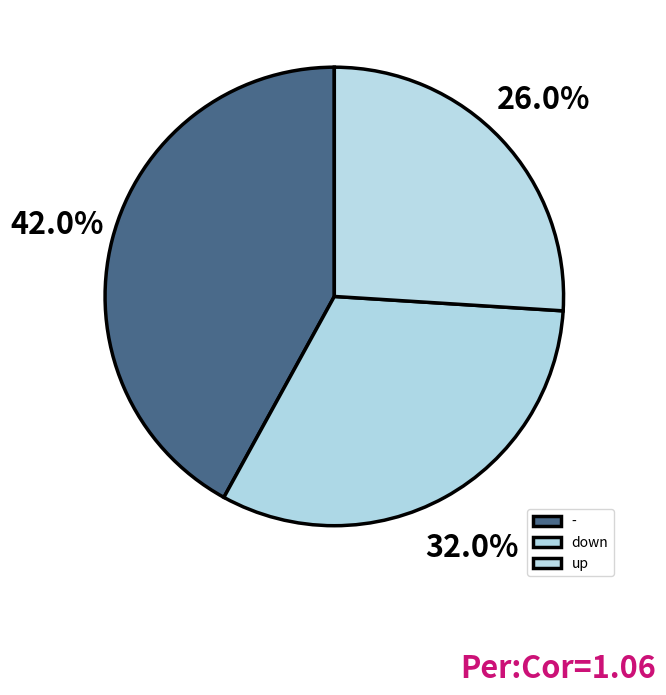

What is the total percentage of - and up?

68.0%